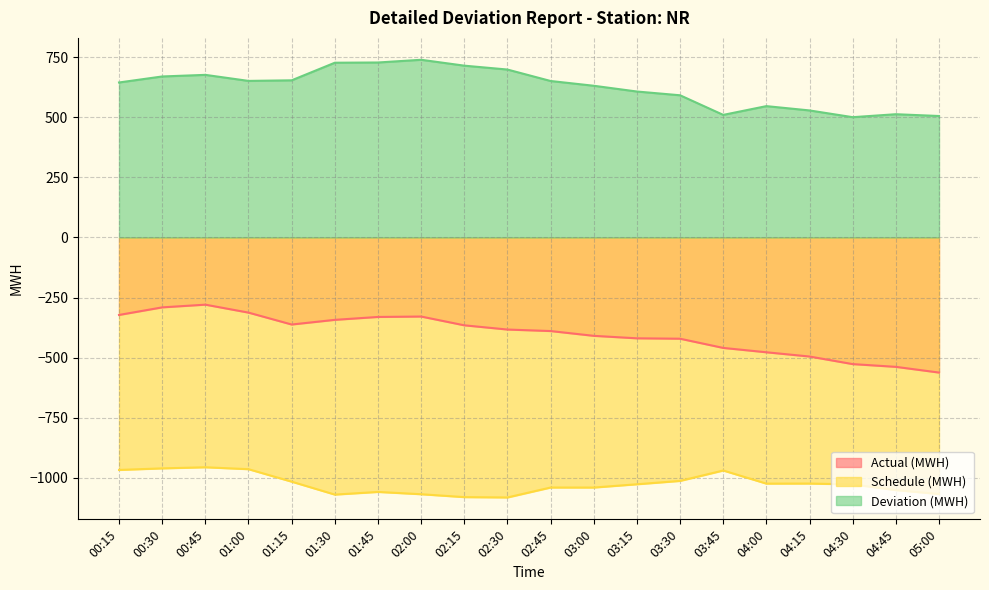

Is the value of Deviation (MWH) at 04:45 greater than the value of Actual (MWH) at 03:00?

Yes